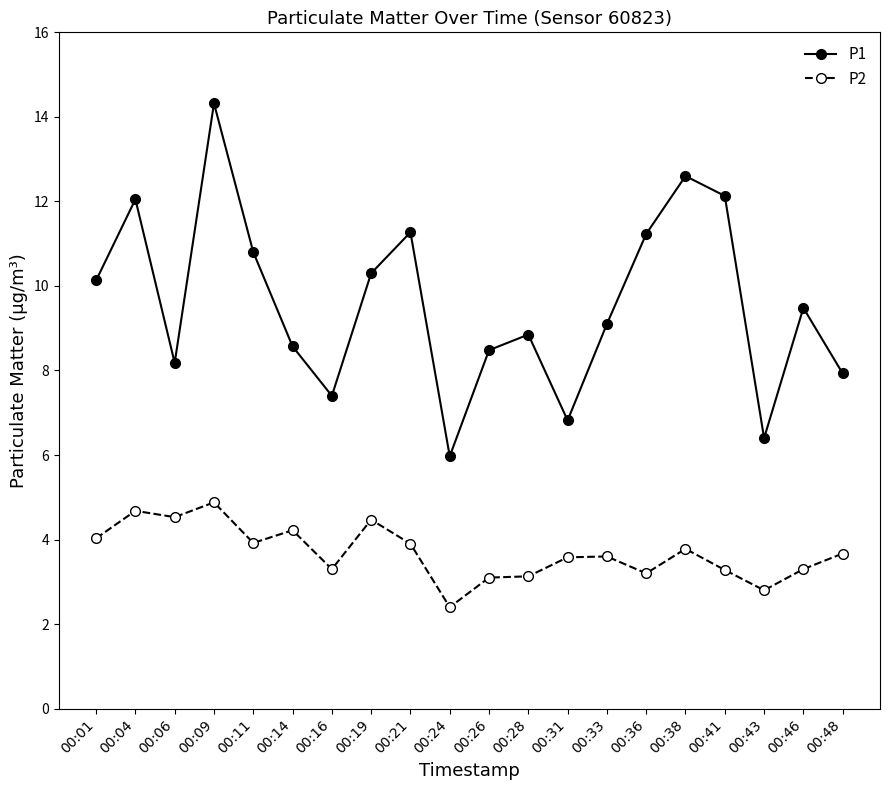

True or false: P1 and P2 intersect in this chart.

False